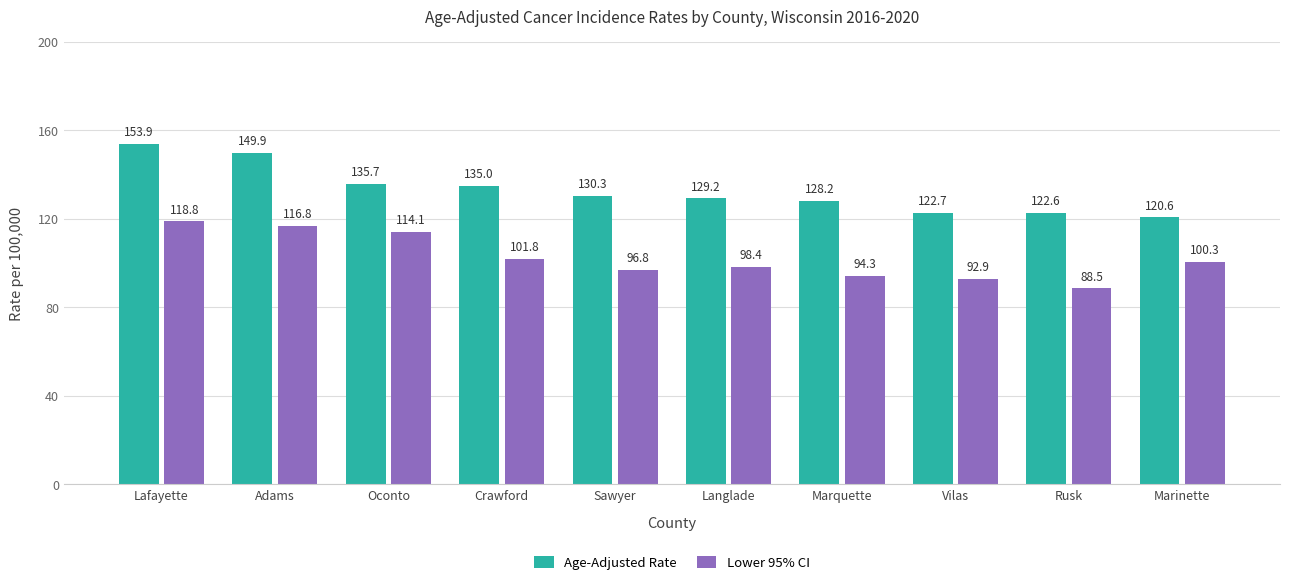

What are all the series names shown in the legend?

Age-Adjusted Rate, Lower 95% CI